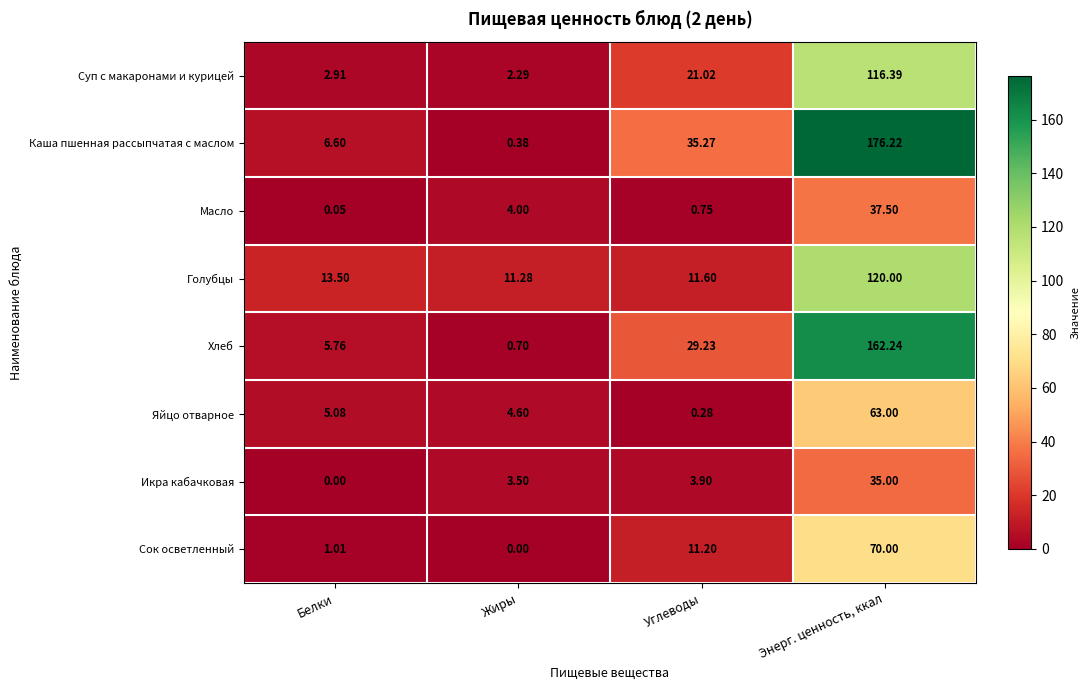

How many distinct data groups are displayed?

8